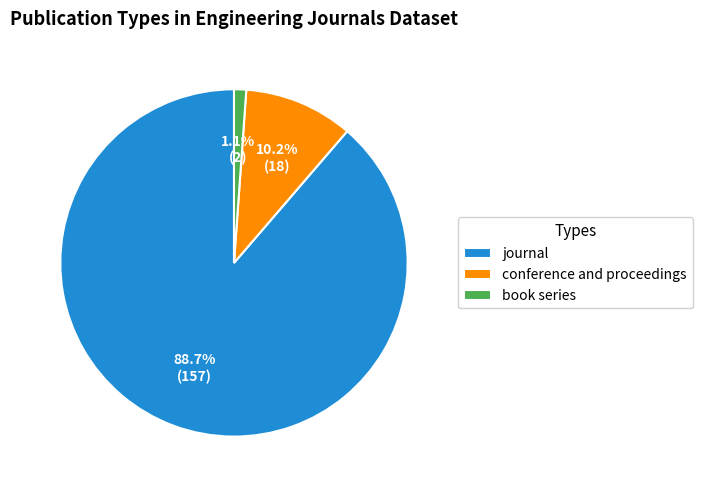

To the nearest percent, what is the difference between the journal and book series slice percentages?

88%